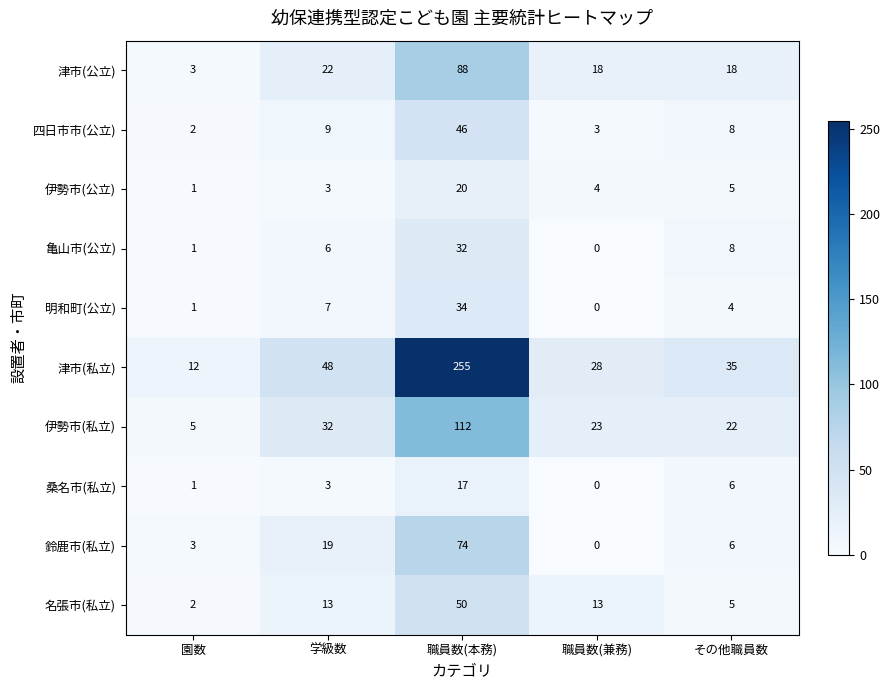

What is the difference between the highest and lowest values at 職員数(本務)?

238